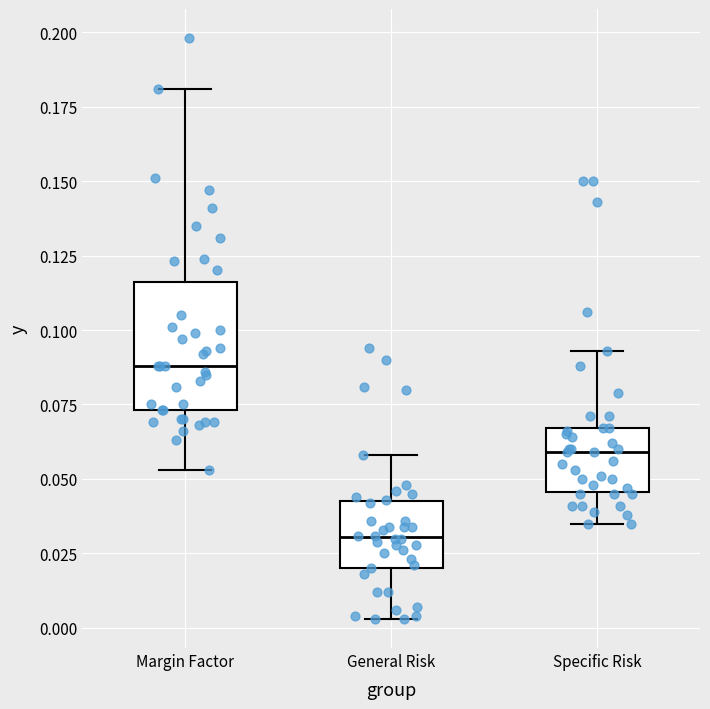

Reading left to right, transcribe this box plot: for each box, give where its median line is, the range the box spans, and where its two whiskers end, as read against the y-axis. The values are not printed on the chart, so give them approximately, as read against the axis.

Margin Factor: median 0.090, box 0.075 to 0.115, whiskers 0.055 to 0.180
General Risk: median 0.030, box 0.020 to 0.045, whiskers 0.005 to 0.060
Specific Risk: median 0.060, box 0.045 to 0.065, whiskers 0.035 to 0.095